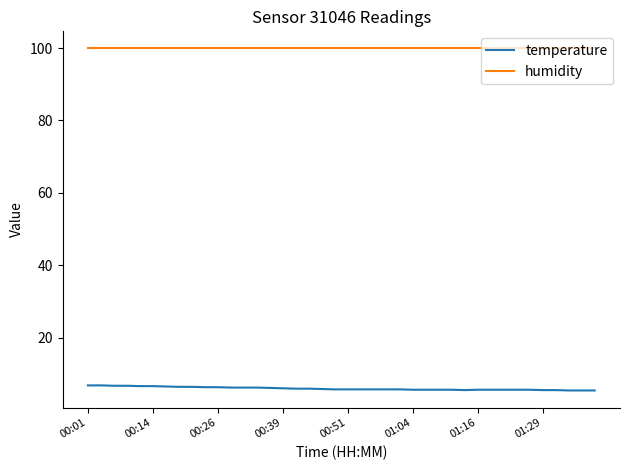

List the series in order of their peak value, highest first.

humidity, temperature